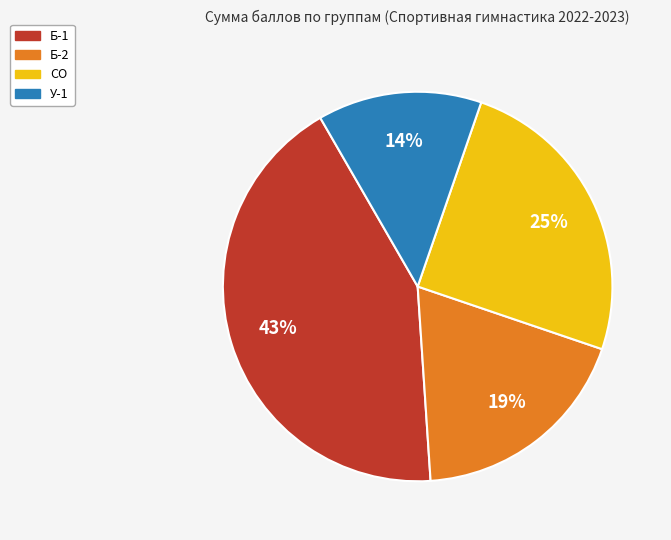

Is there a majority slice in this chart?

No